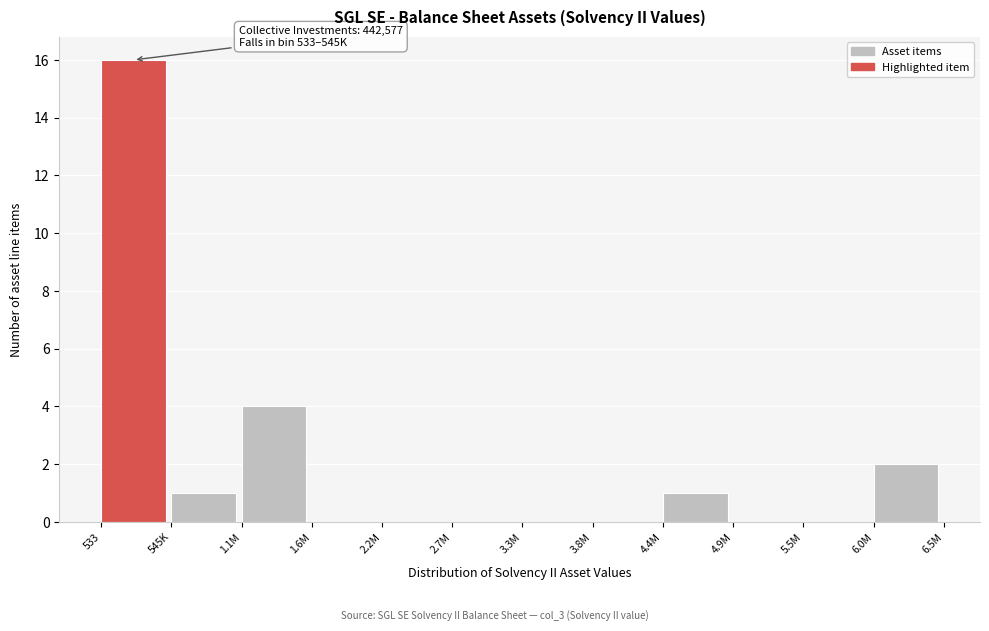

Which label corresponds to the largest value in the chart?

533